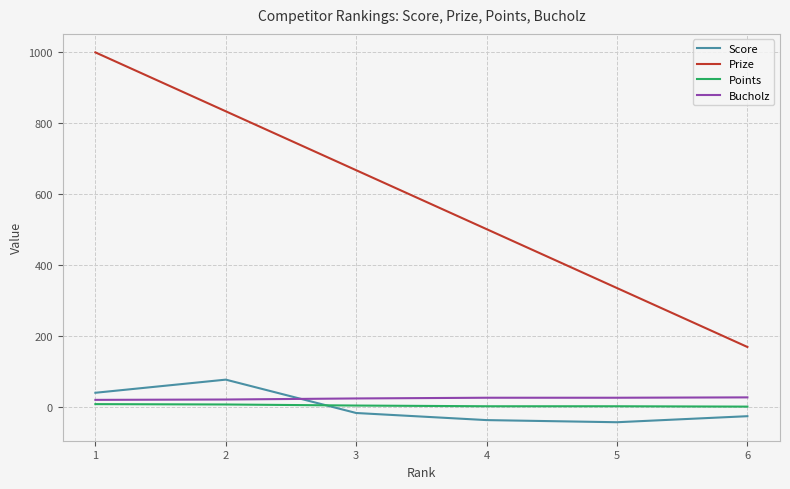

At which label does Score reach its peak?

2